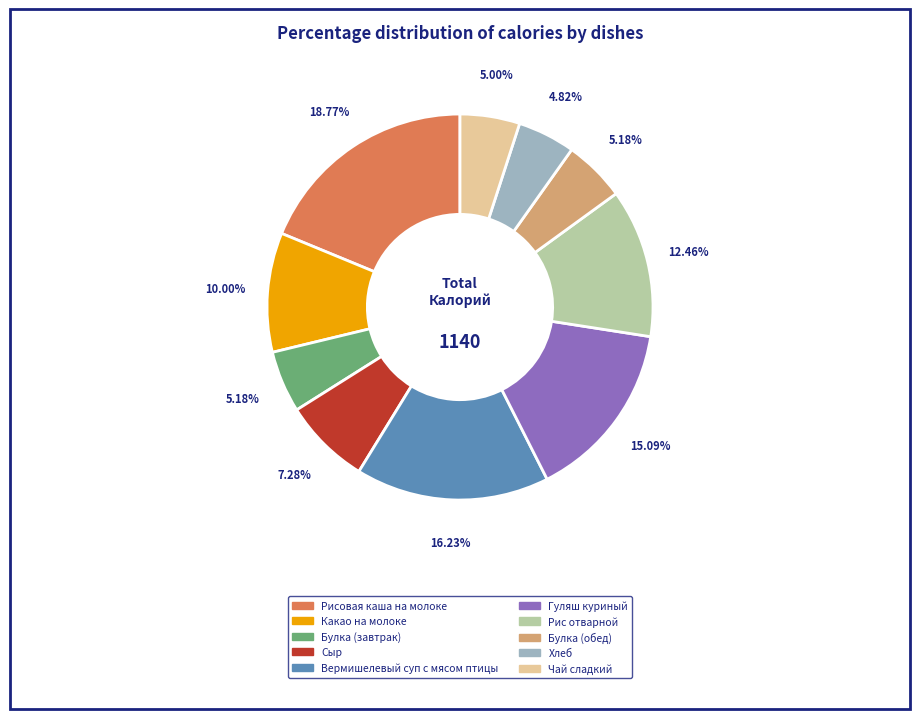

To the nearest percent, what is the combined percentage of Какао на молоке and Чай сладкий?

15%